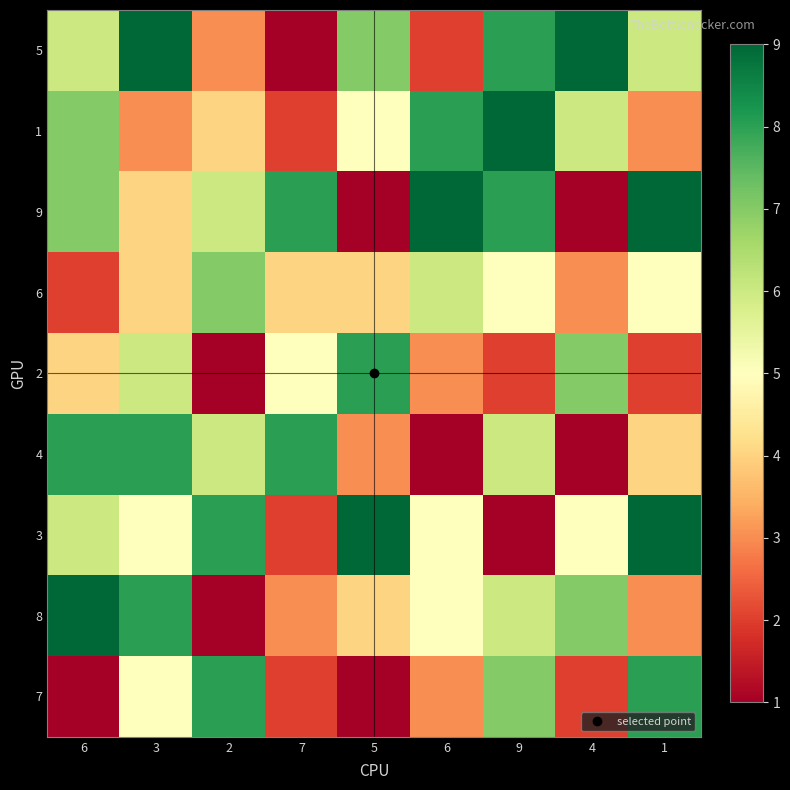

List the series in order of their peak value, highest first.

5, 1, 9, 3, 8, 2, 4, 7, 6